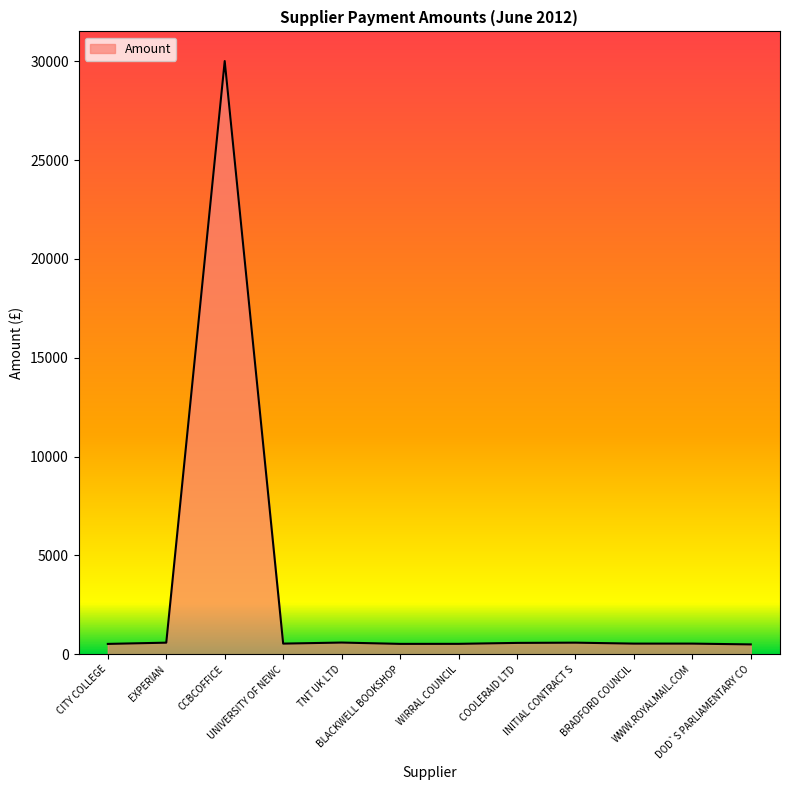

What is the greatest value displayed?

30005.0